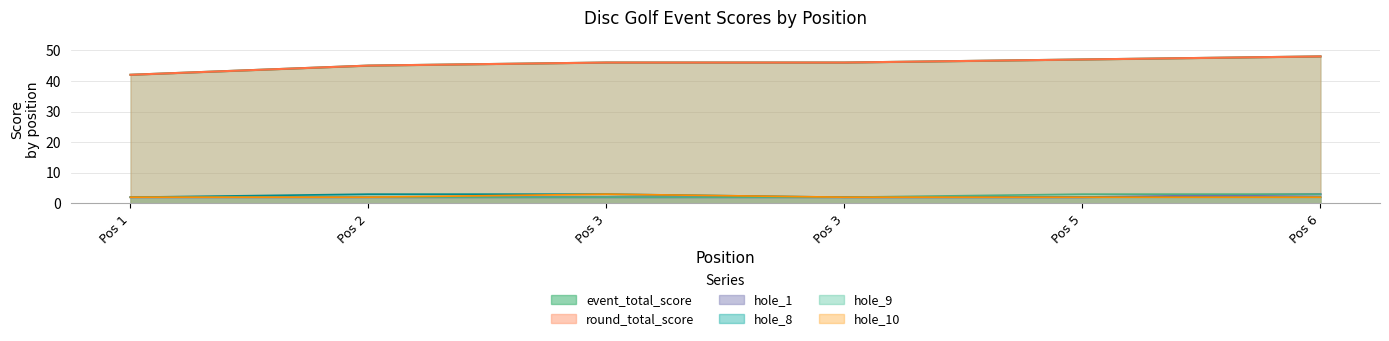

What is the average value of the hole_10 series?

2